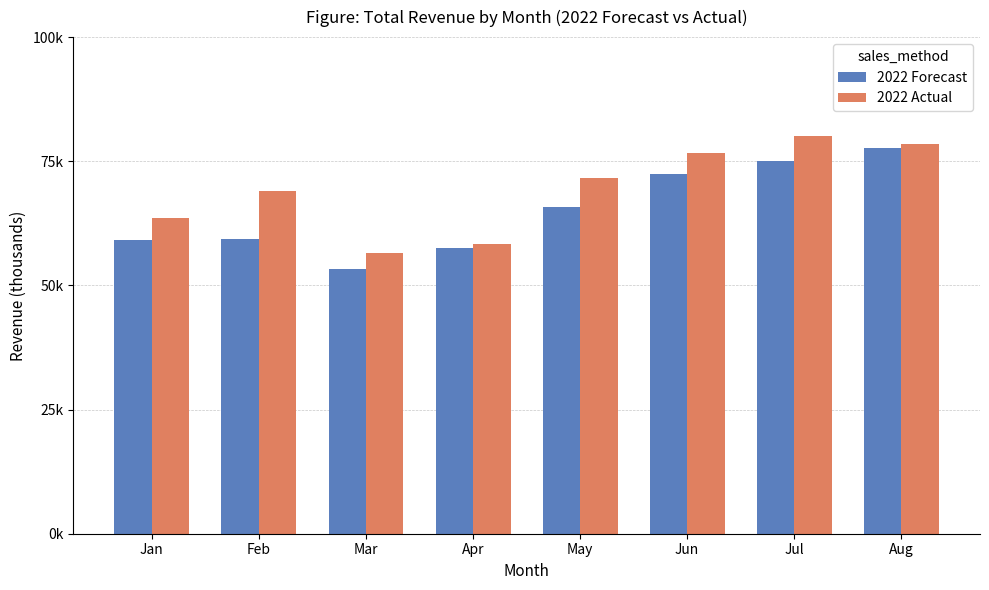

Rank the series by their maximum value, from lowest to highest.

2022 Forecast, 2022 Actual